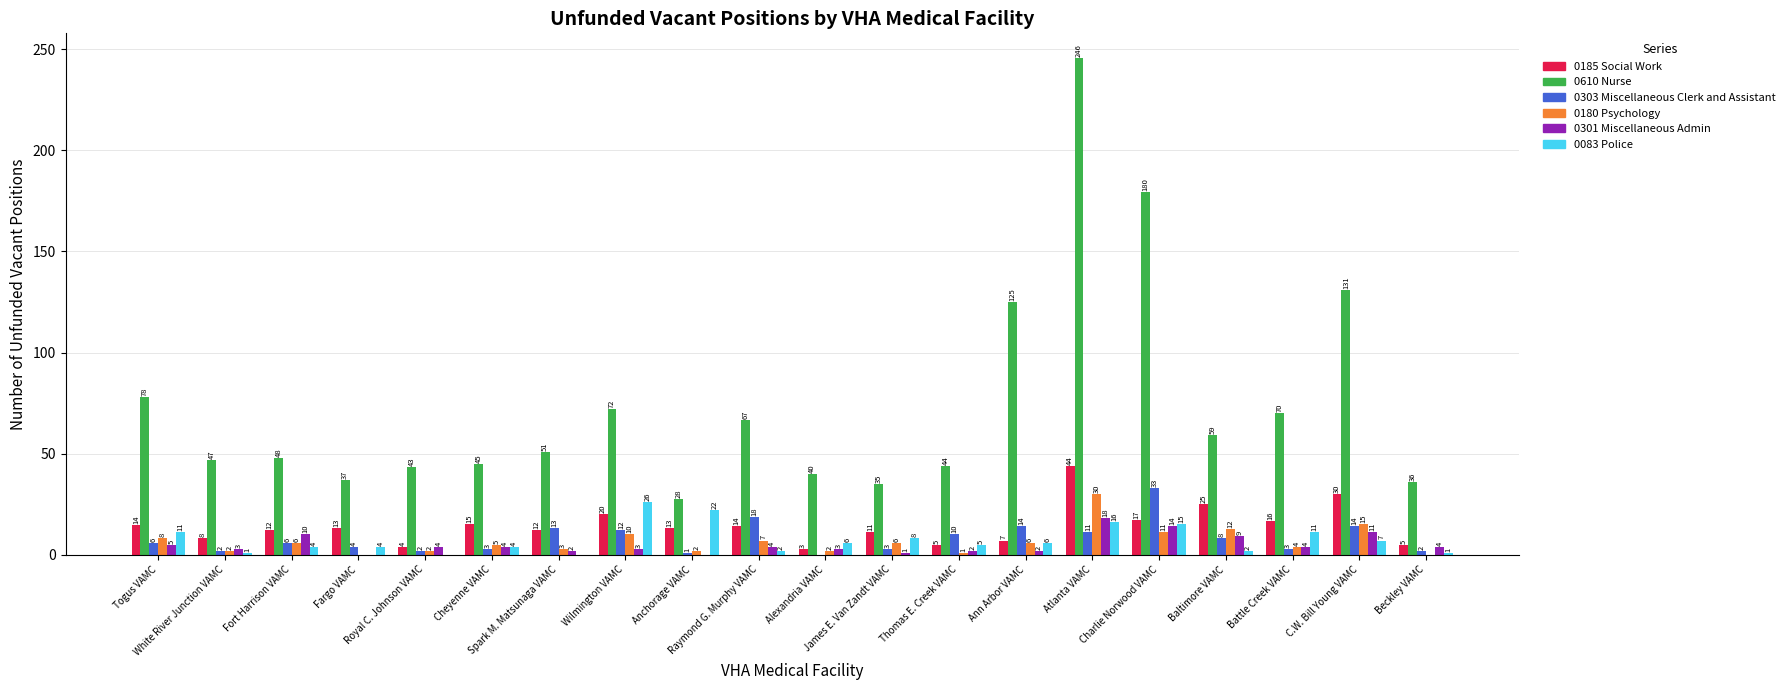

Which category has the highest value across all series?

Atlanta VAMC